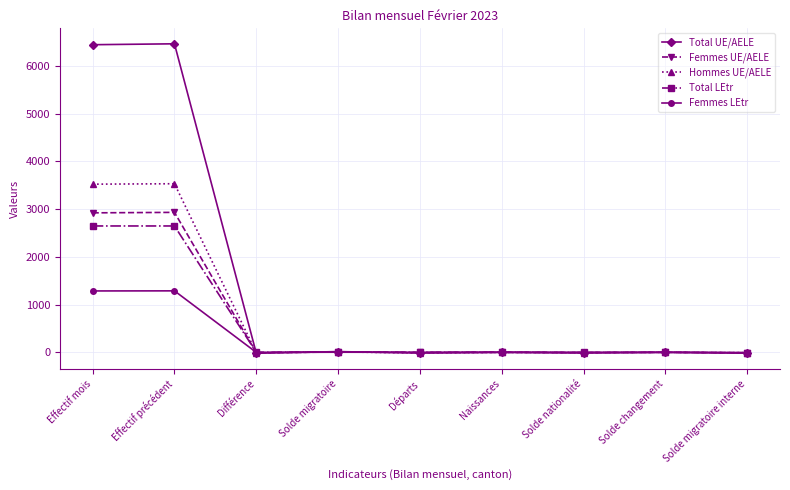

What is the total value across all series at Différence?

-40